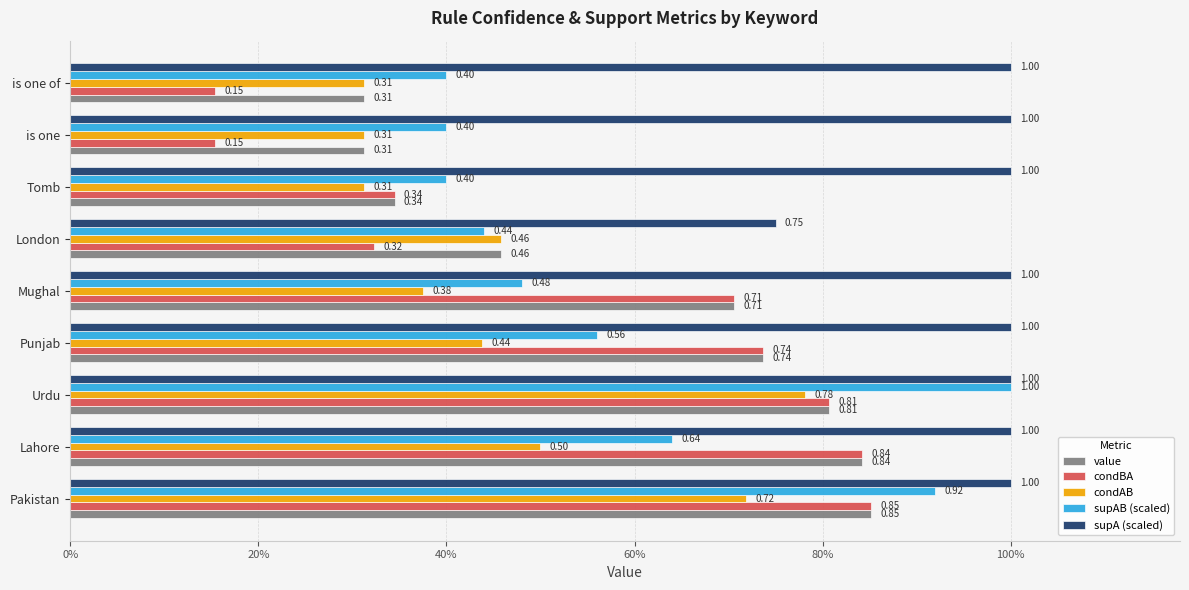

Which series has the largest total across all categories?

supA (scaled)